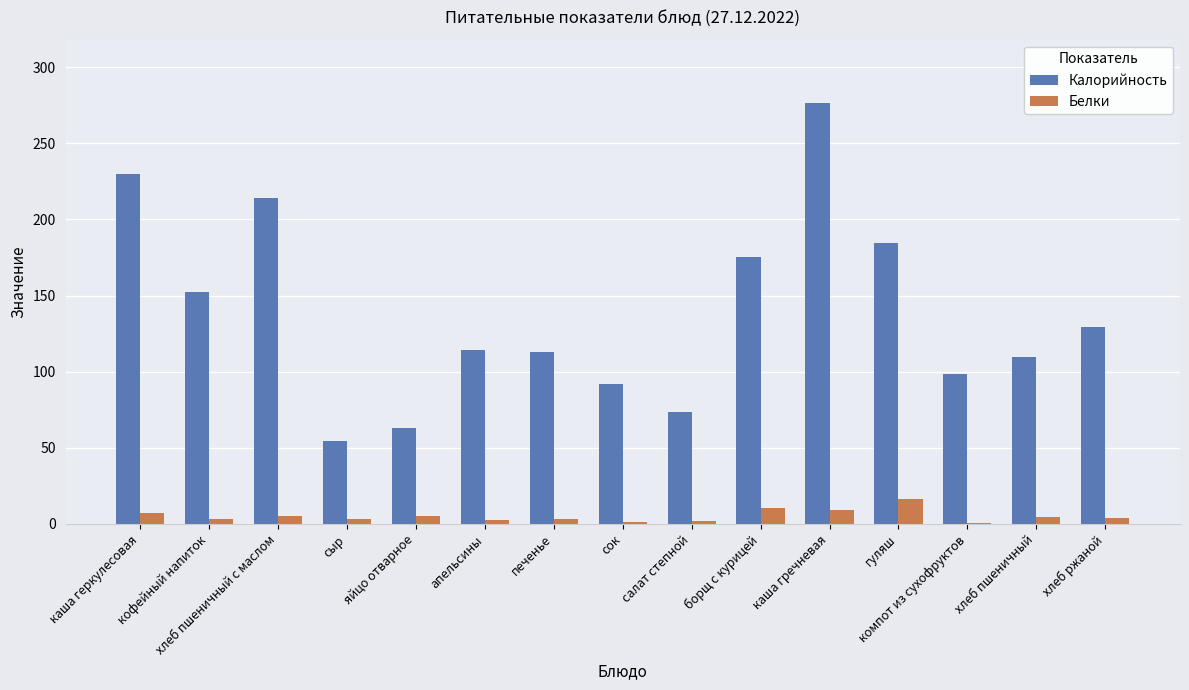

Is it true that Калорийность equals 98.4 at компот из сухофруктов?

True